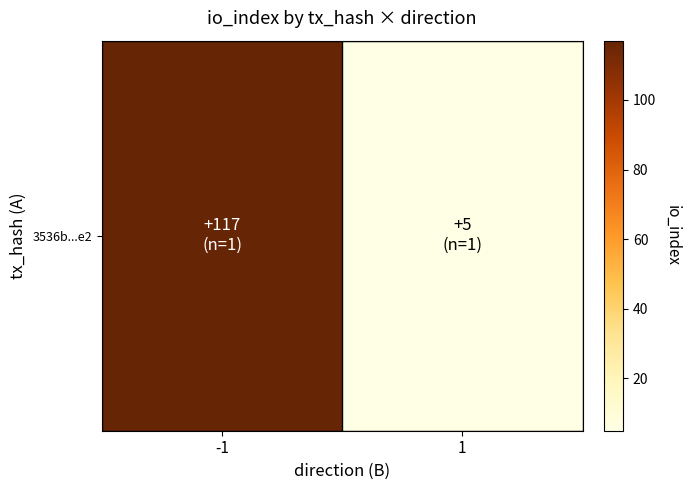

Reading left to right, transcribe all the data shown in this chart.

-1=117	1=5